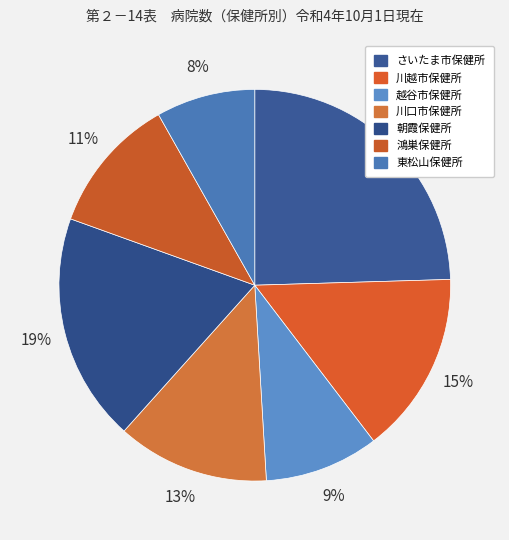

What percentage is NOT represented by 越谷市保健所?

90.6%